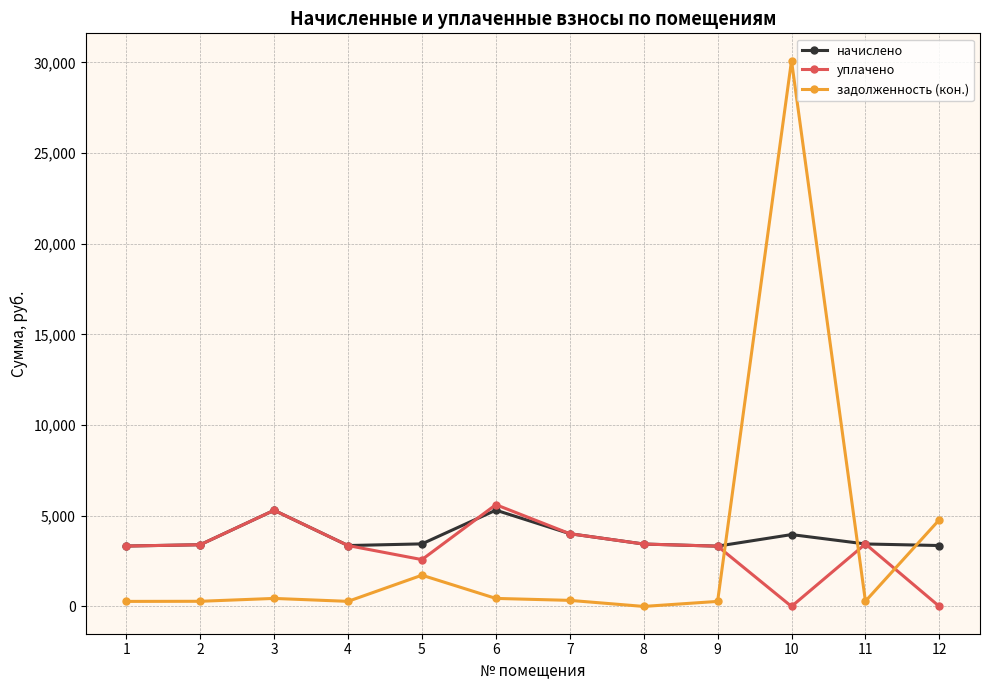

The value of начислено at 5 is 3449.8. True or false?

True